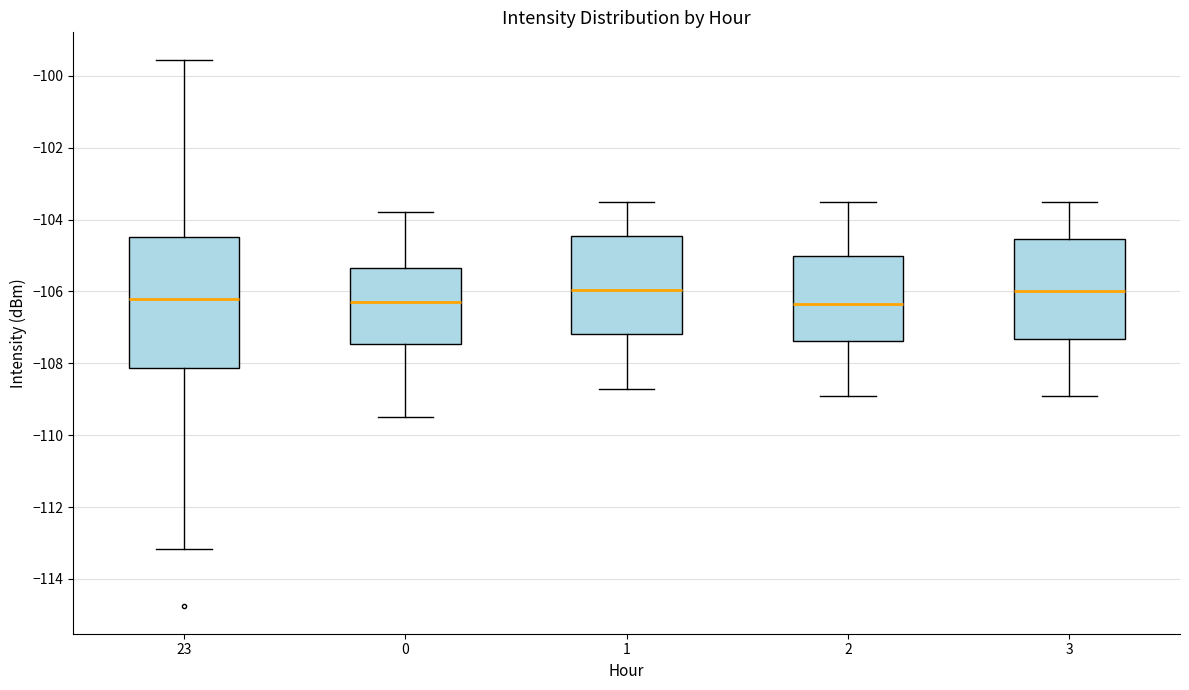

Where does the median line of the box at x = 2 sit on the y-axis? The values are not printed on the chart, so give them approximately, as read against the axis.

-106.4